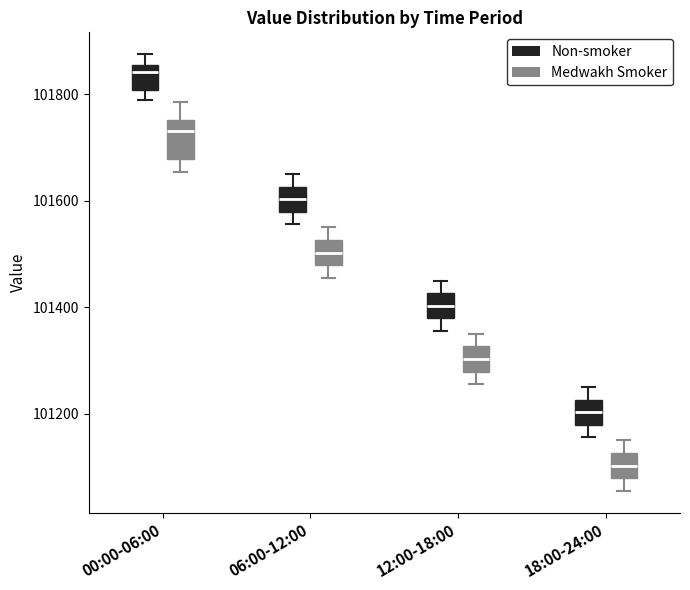

Which box's median line is the lowest?

18:00-24:00 (Medwakh Smoker)